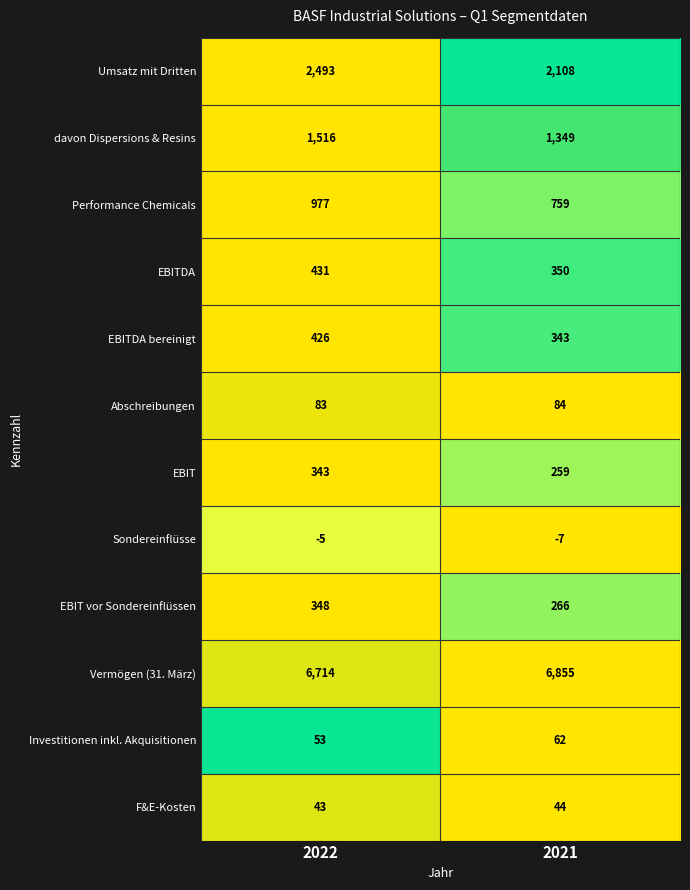

What is the approximate value of davon Dispersions & Resins at 2022, to the nearest 10?

1520